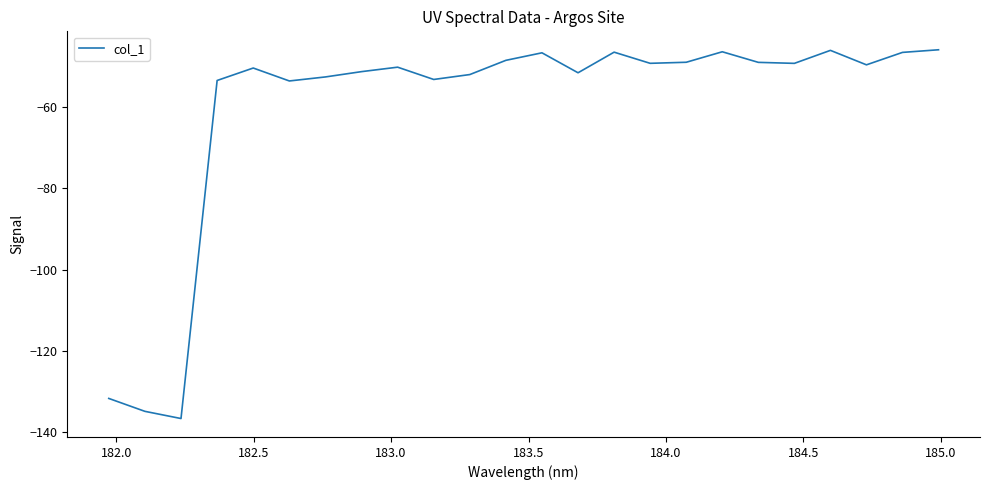

What is the difference between the maximum and minimum values?

90.9